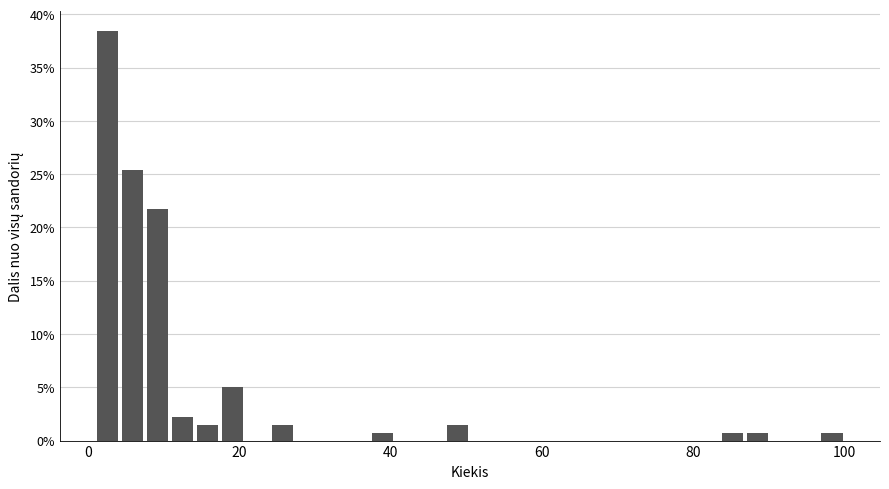

Around what value on the x-axis is the tallest bar? Give the approximate position of its centre, as read against the axis.

2